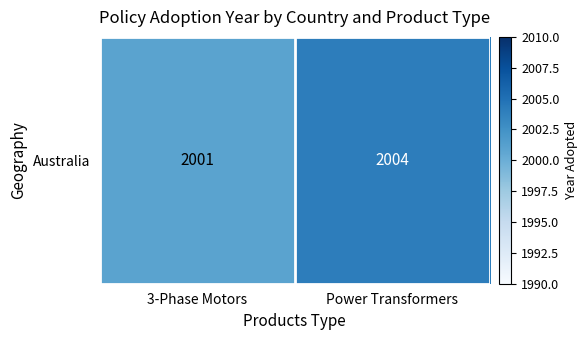

Rank the categories by value from lowest to highest.

3-Phase Motors, Power Transformers